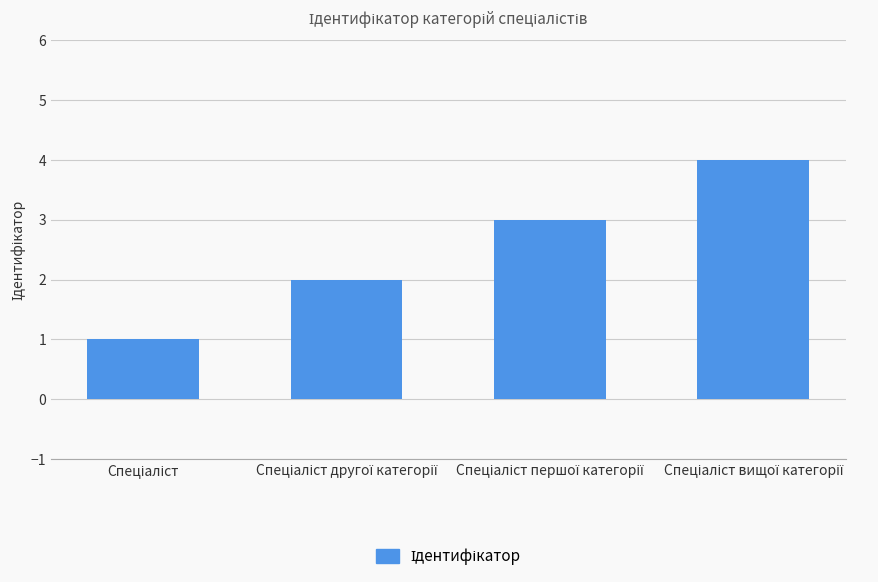

What is the difference between the maximum and minimum values?

3